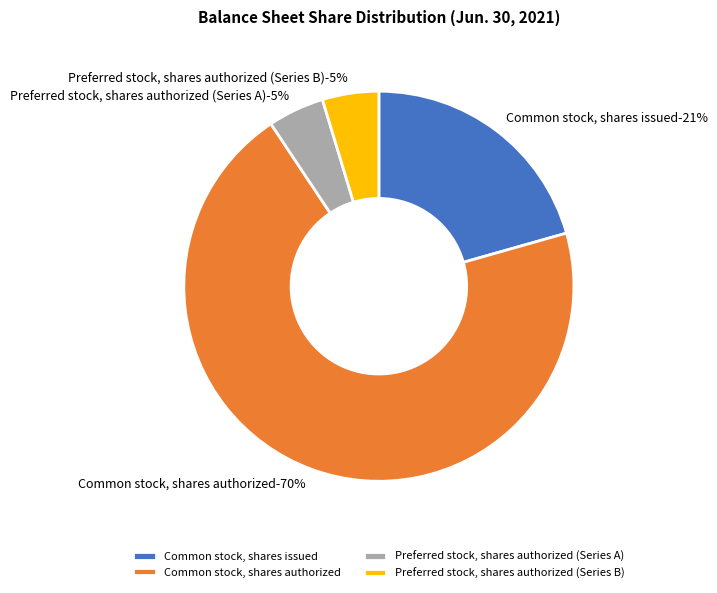

Approximately how many times larger is the value at Common stock, shares issued compared to Preferred stock, shares authorized (Series B)?

4.4